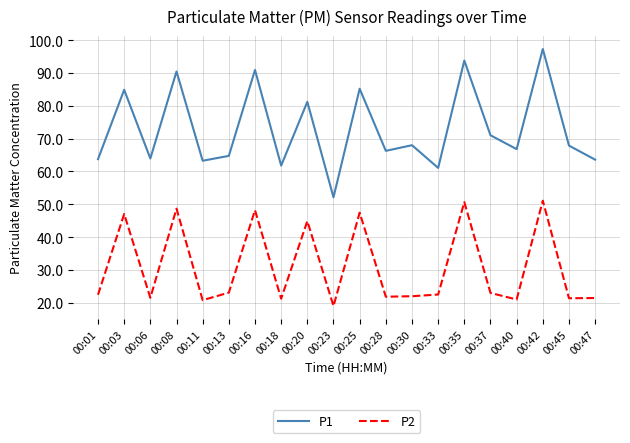

Which label corresponds to the smallest value in the chart?

00:23